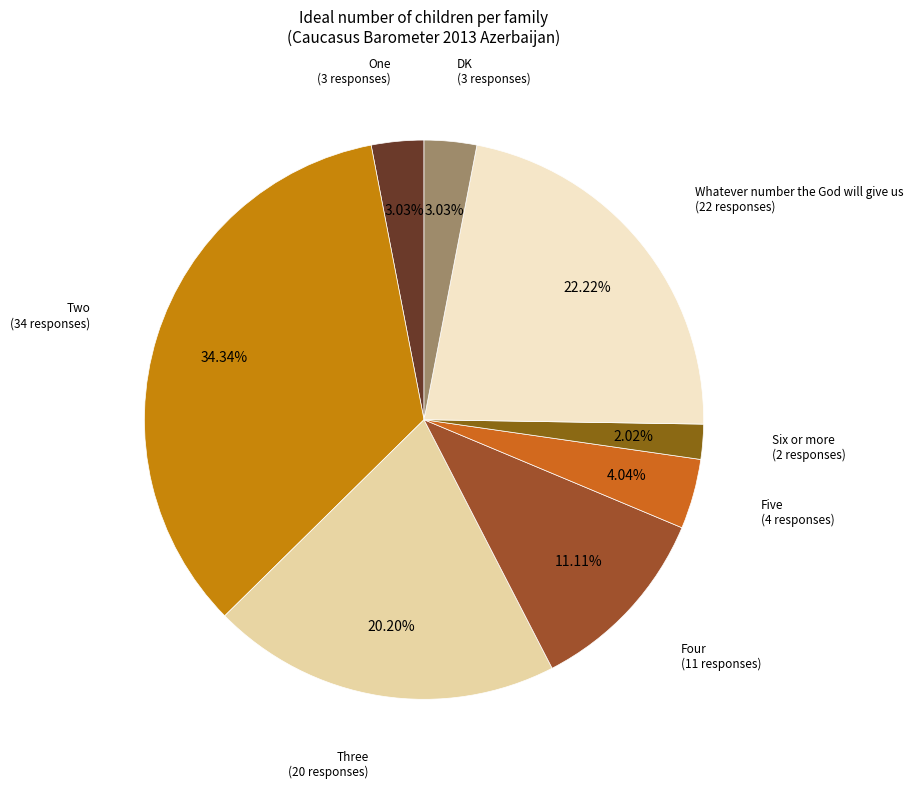

Is there any slice that represents more than half of the pie?

No